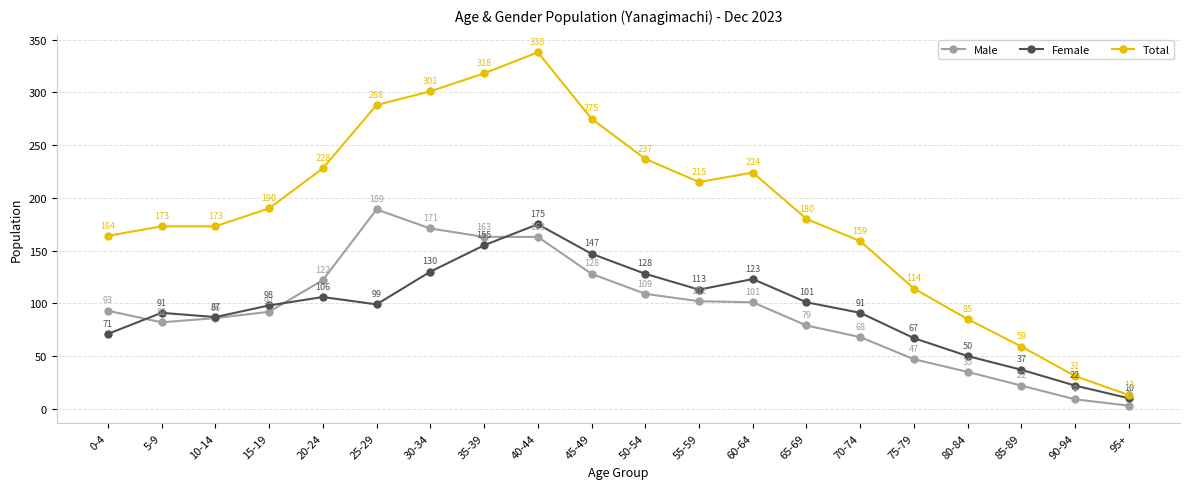

Where is the first local maximum for Female?

5-9